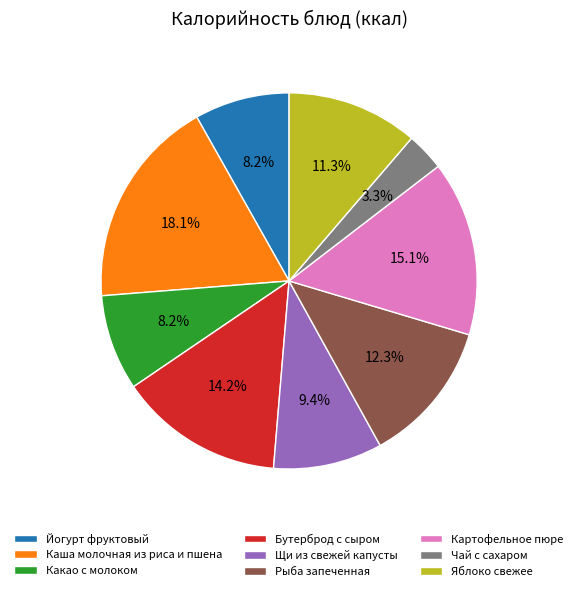

Is the sum of Чай с сахаром and Картофельное пюре greater than half?

No